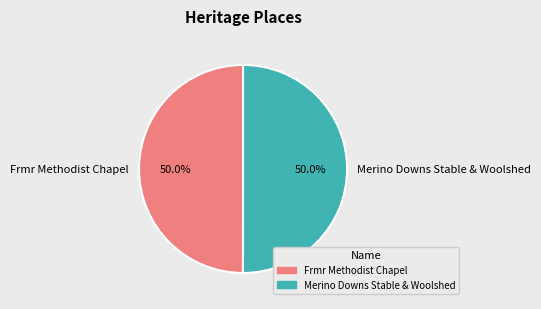

How many slices are in this pie chart?

2